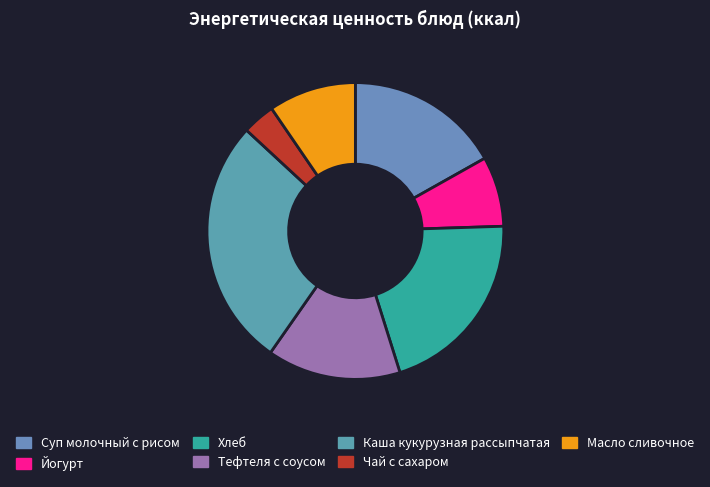

What is the ratio of the value at Йогурт to the value at Масло сливочное?

0.8